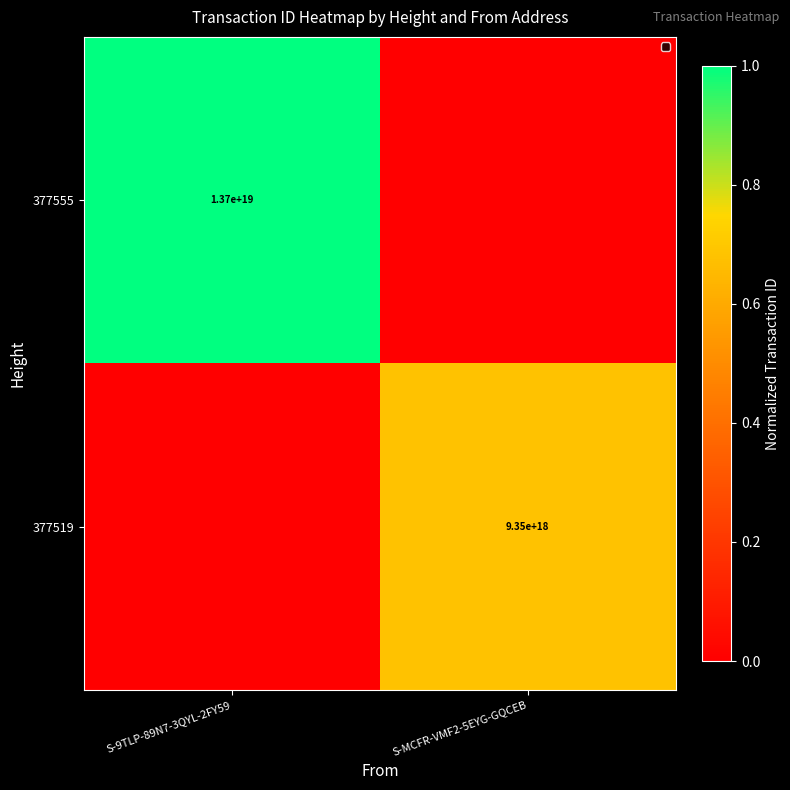

At which category is the sum across all series the highest?

S-9TLP-89N7-3QYL-2FY59